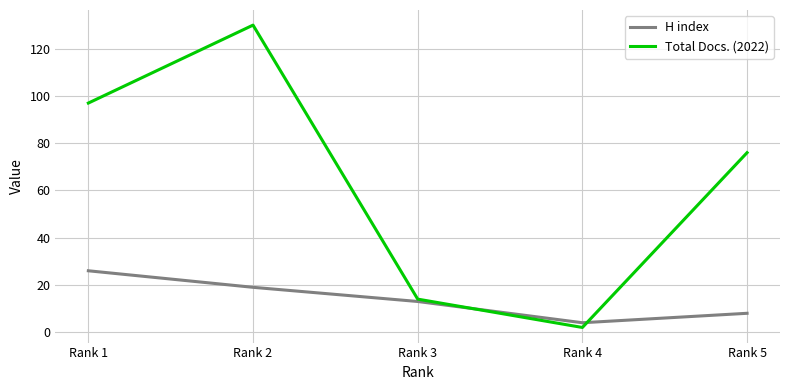

True or false: H index and Total Docs. (2022) cross at least once.

True